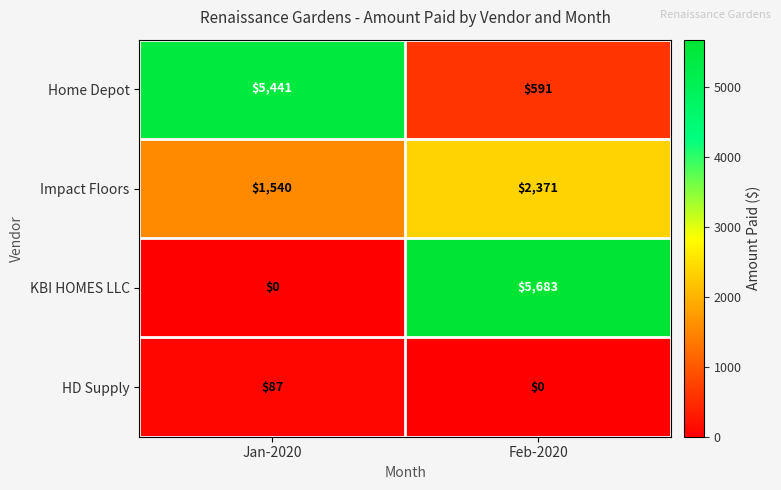

Which series has the largest range (max minus min)?

KBI HOMES LLC